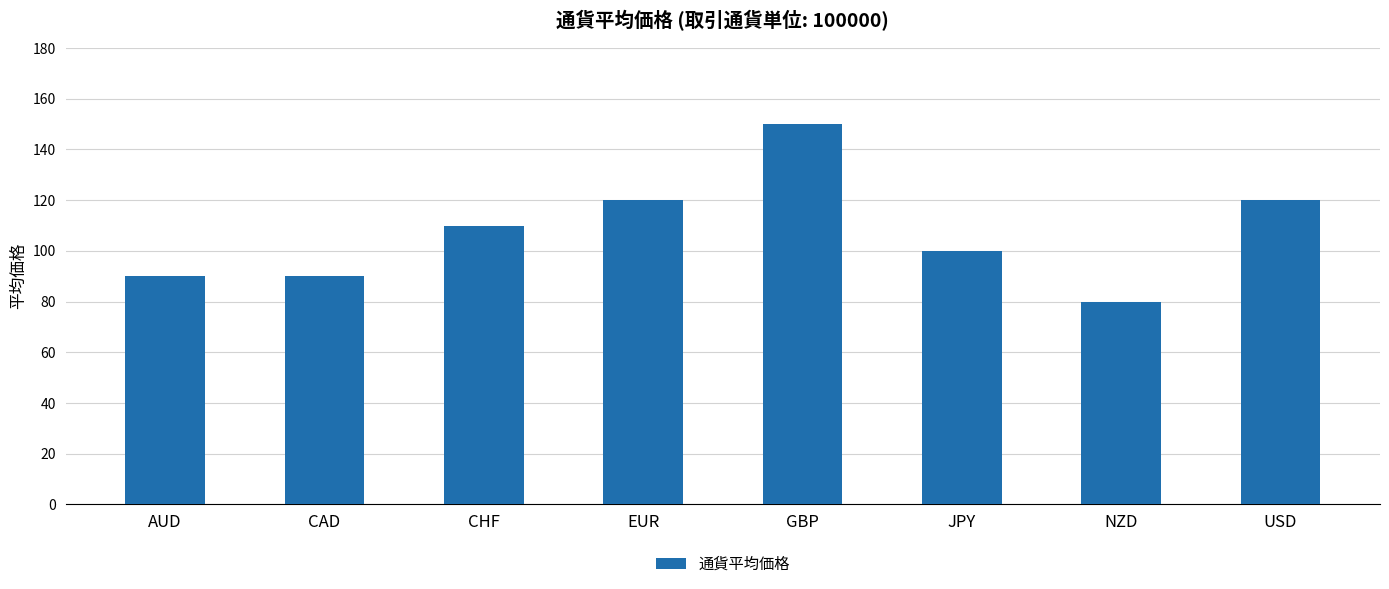

What is the change in value from CAD to CHF?

+20